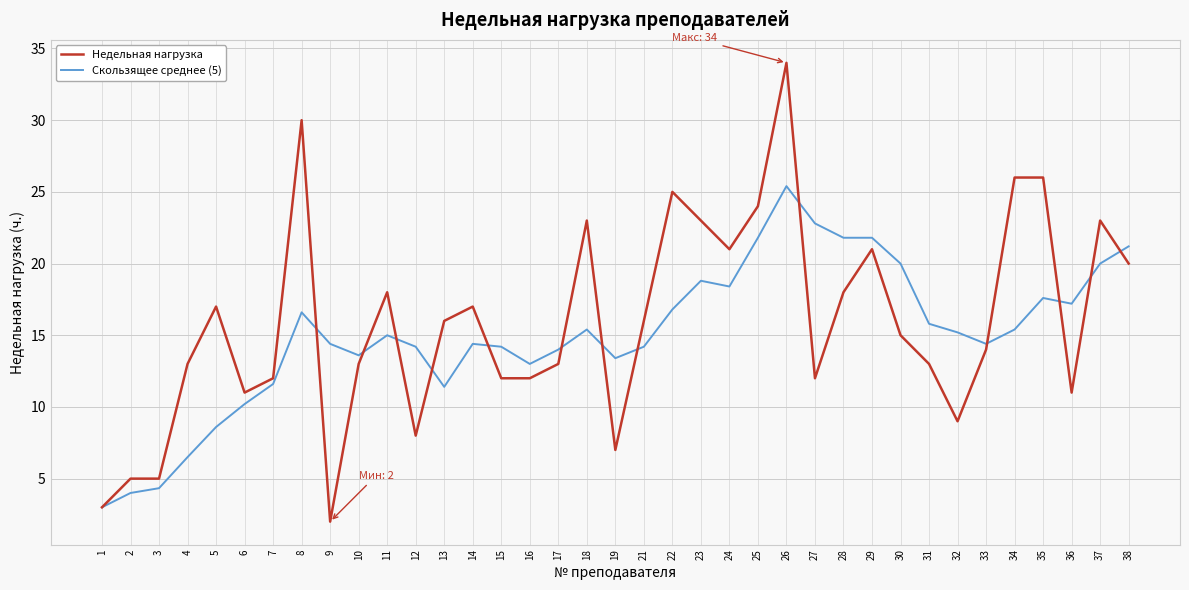

Reading left to right, transcribe all the data shown in this chart.

Недельная нагрузка: 3.0	5.0	5.0	13.0	17.0	11.0	12.0	30.0	2.0	13.0	18.0	8.0	16.0	17.0	12.0	12.0	13.0	23.0	7.0	16.0	25.0	23.0	21.0	24.0	34.0	12.0	18.0	21.0	15.0	13.0	9.0	14.0	26.0	26.0	11.0	23.0	20.0
Скользящее среднее (5): 3.0	4.0	4.3	6.5	8.6	10.2	11.6	16.6	14.4	13.6	15.0	14.2	11.4	14.4	14.2	13.0	14.0	15.4	13.4	14.2	16.8	18.8	18.4	21.8	25.4	22.8	21.8	21.8	20.0	15.8	15.2	14.4	15.4	17.6	17.2	20.0	21.2